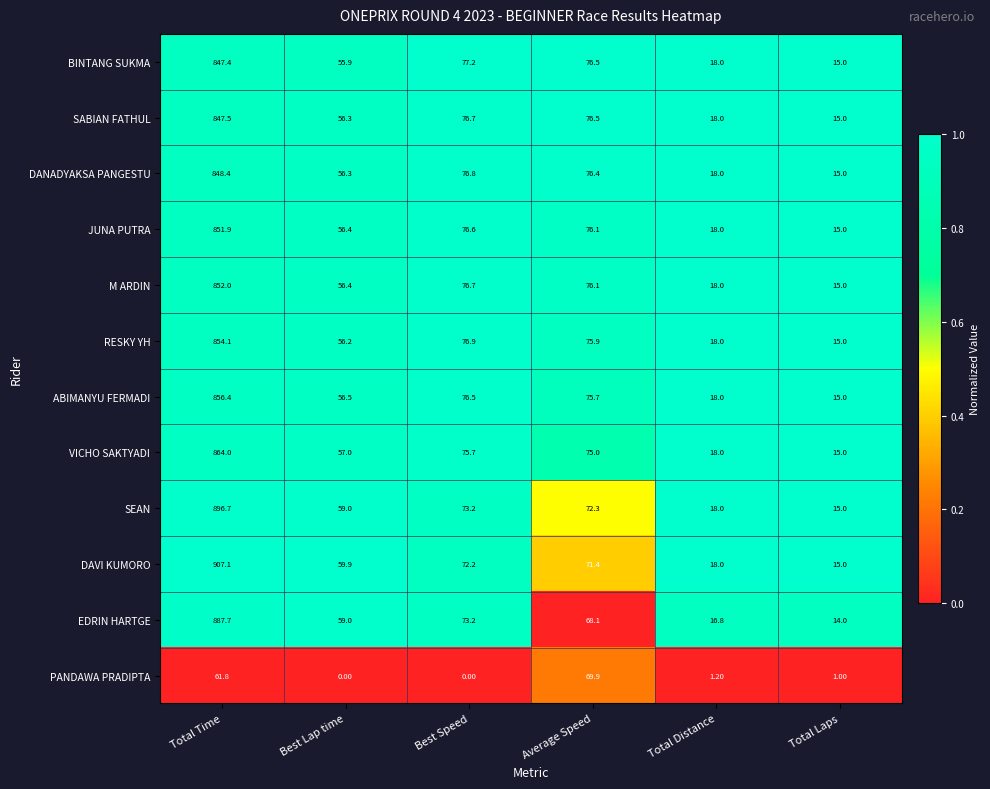

What is the difference between the DANADYAKSA PANGESTU values at Average Speed and Total Distance?

58.4